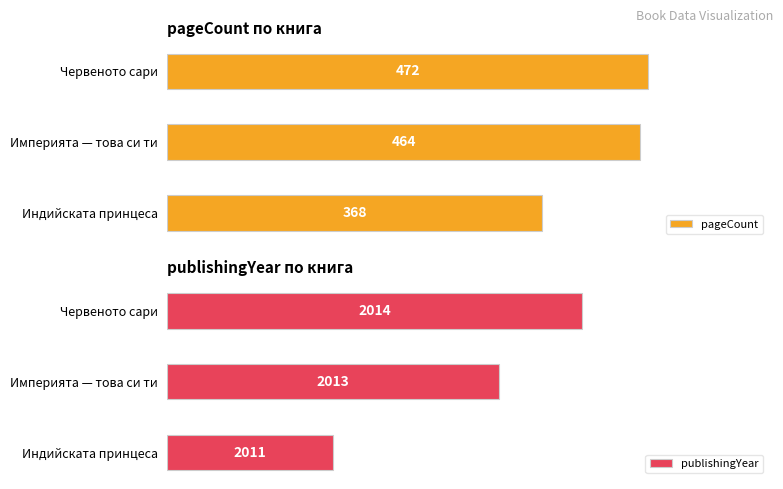

Which category has the lowest value in the pageCount series?

Индийската принцеса